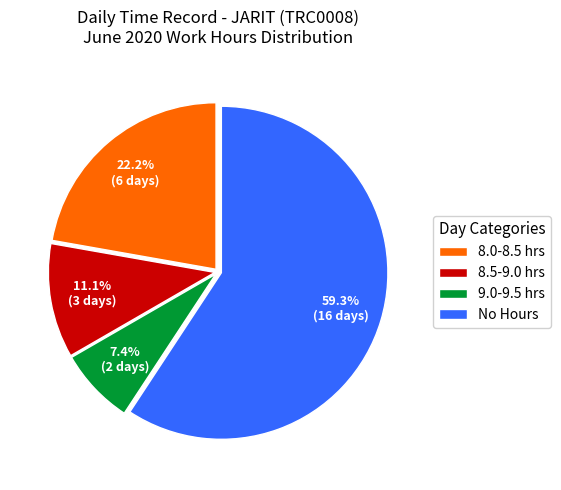

Which category has the biggest portion of the pie?

No Hours